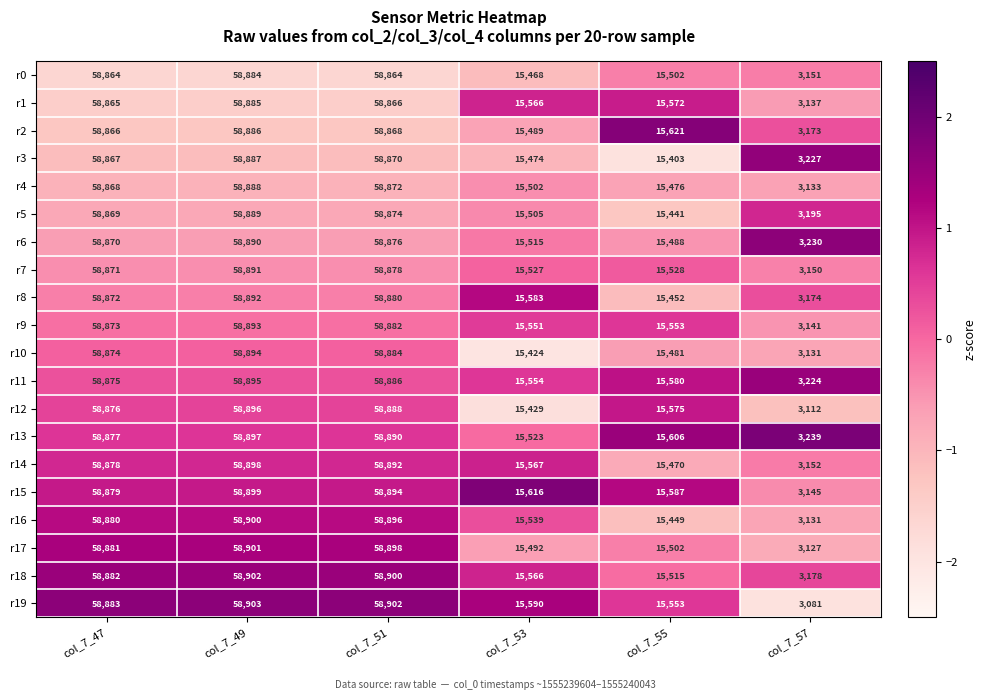

Which category has the highest value across all series?

col_7_49